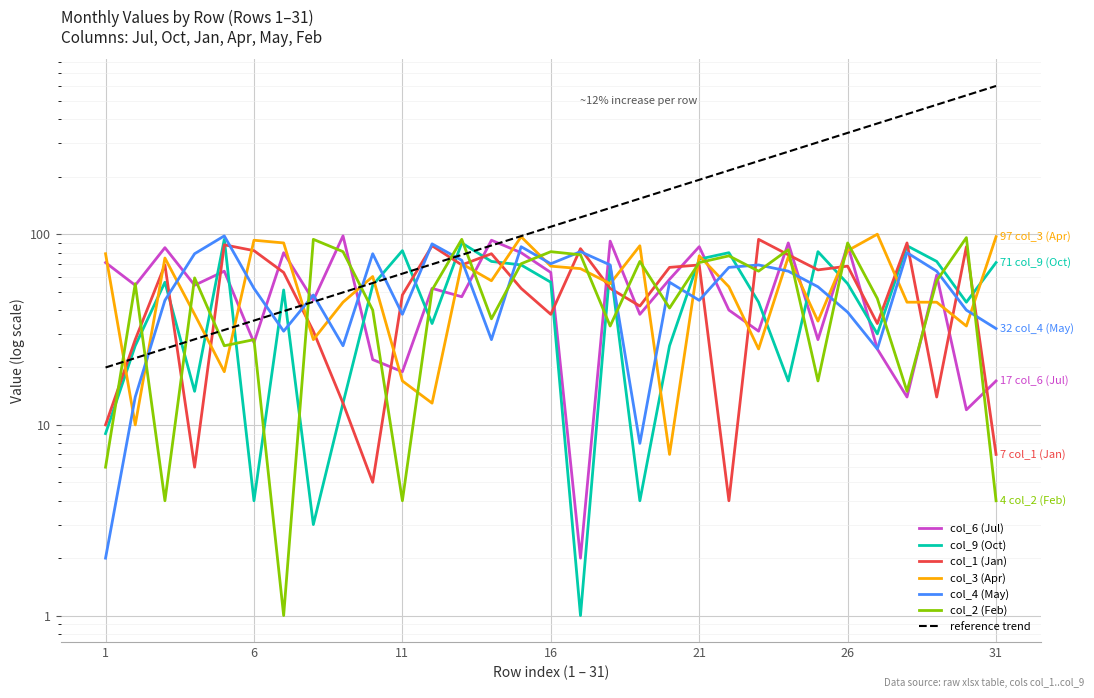

Which series has the largest total across all categories?

col_3